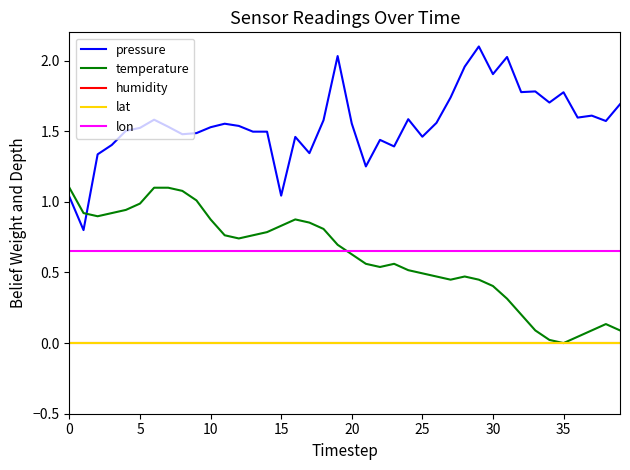

What is the label of the 21st point from the left?

20